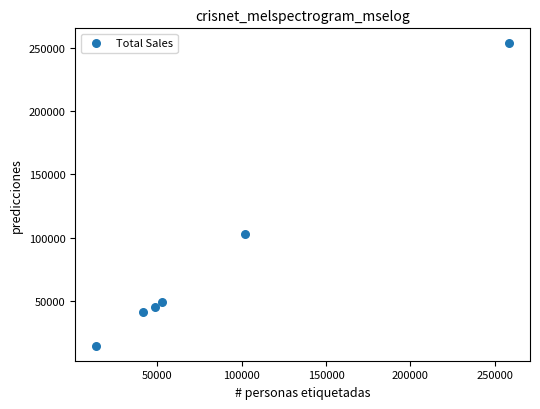

What is the average Y value?

84495